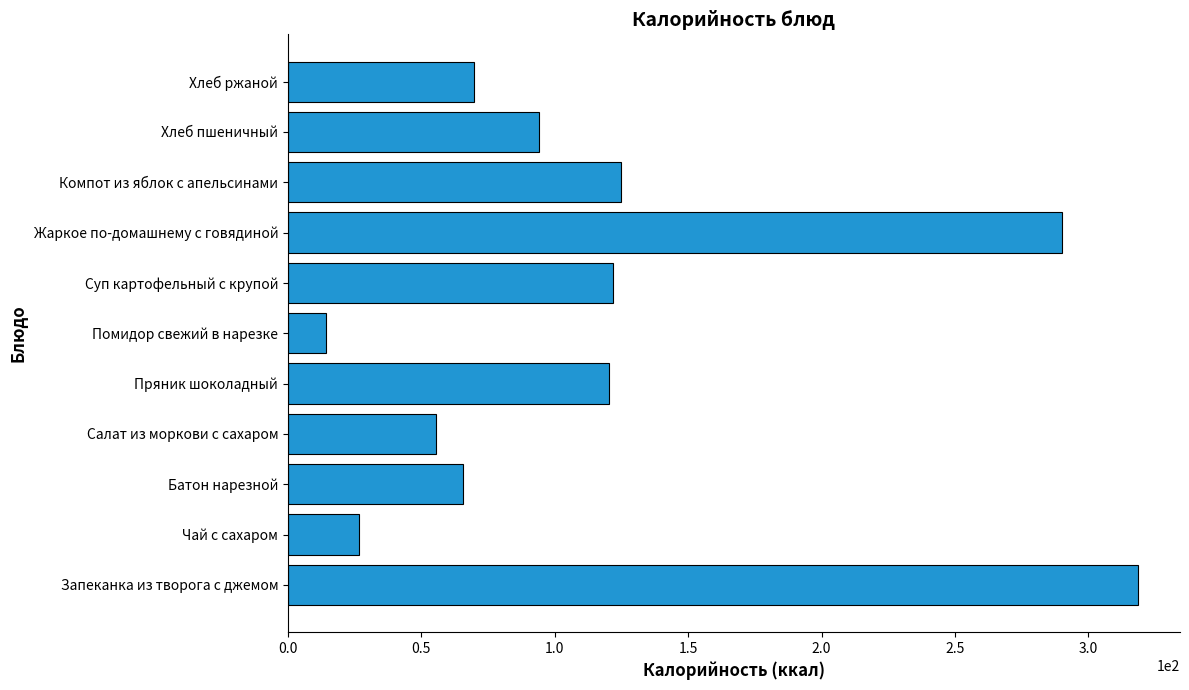

What is the average value?

118.3